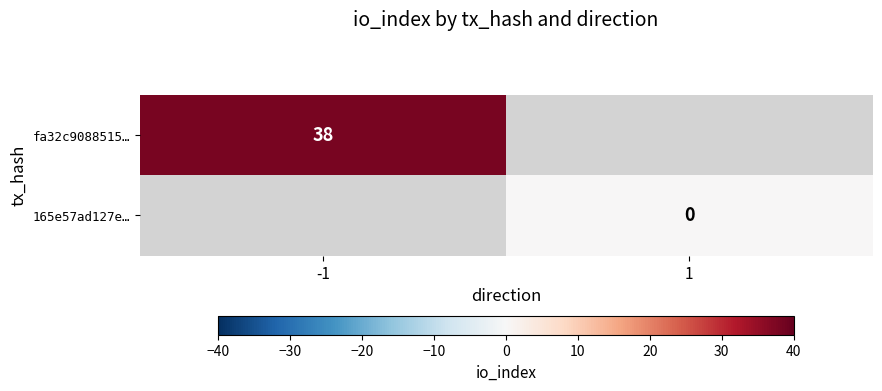

Count the number of categories in the chart.

2